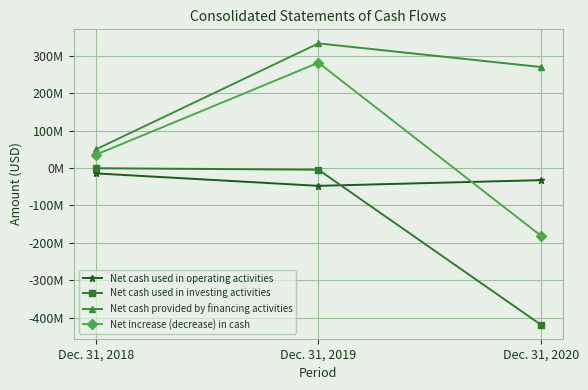

Rank the series by their average value, from lowest to highest.

Net cash used in investing activities, Net cash used in operating activities, Net increase (decrease) in cash, Net cash provided by financing activities